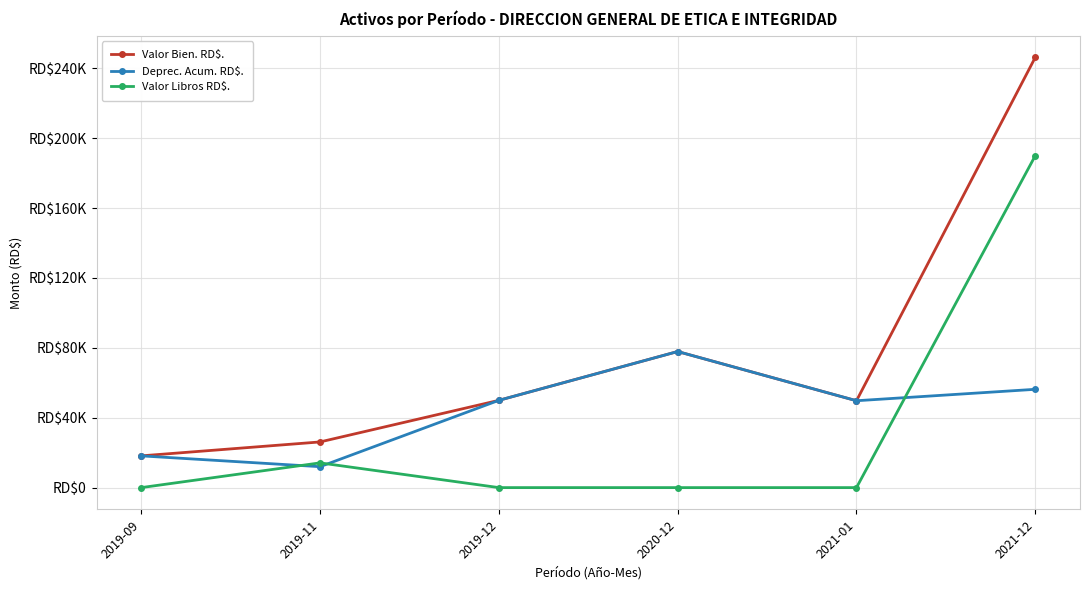

What is the difference between the Deprec. Acum. RD$. values at 2021-01 and 2020-12?

28159.8